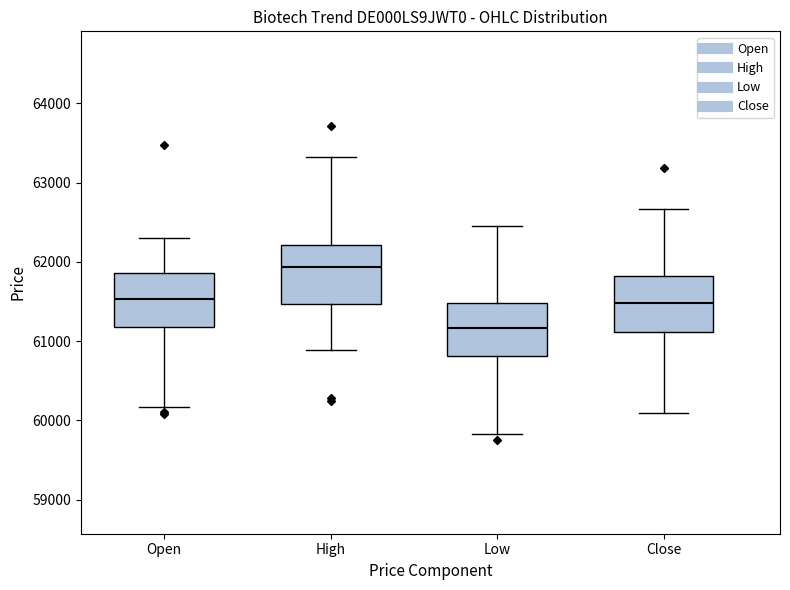

Where does the upper whisker of the box for Close end on the y-axis? The values are not printed on the chart, so give them approximately, as read against the axis.

62700